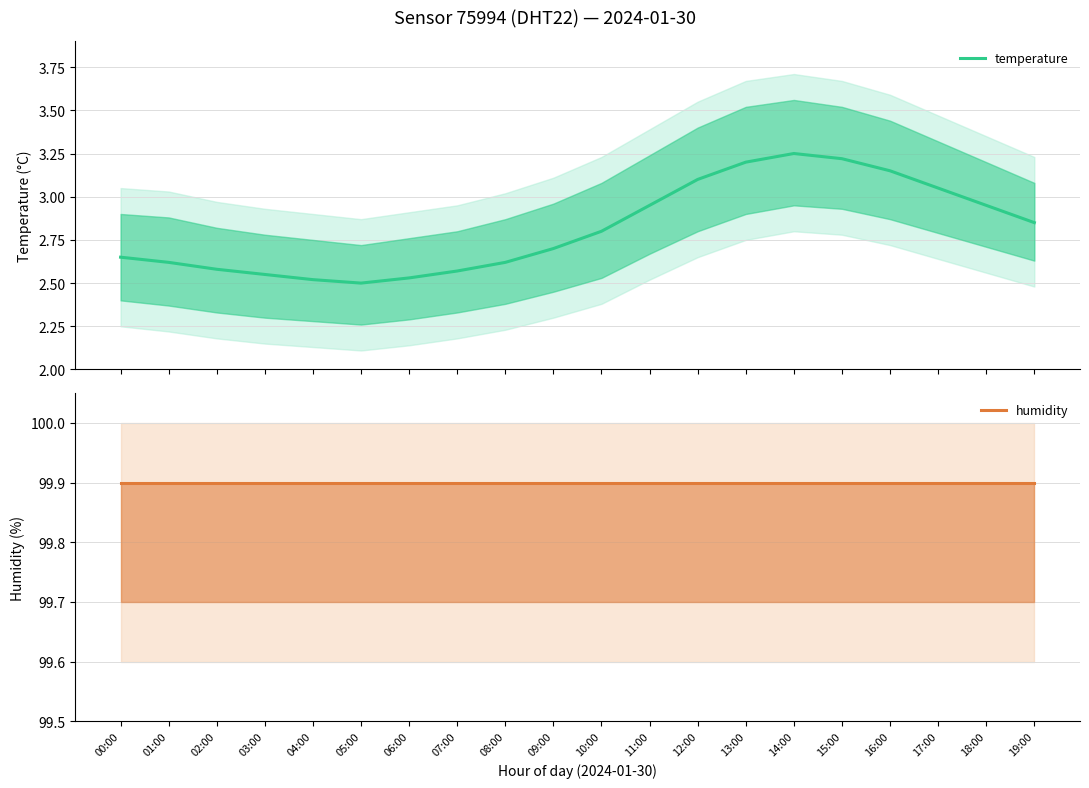

True or false: temperature and humidity cross at least once.

False